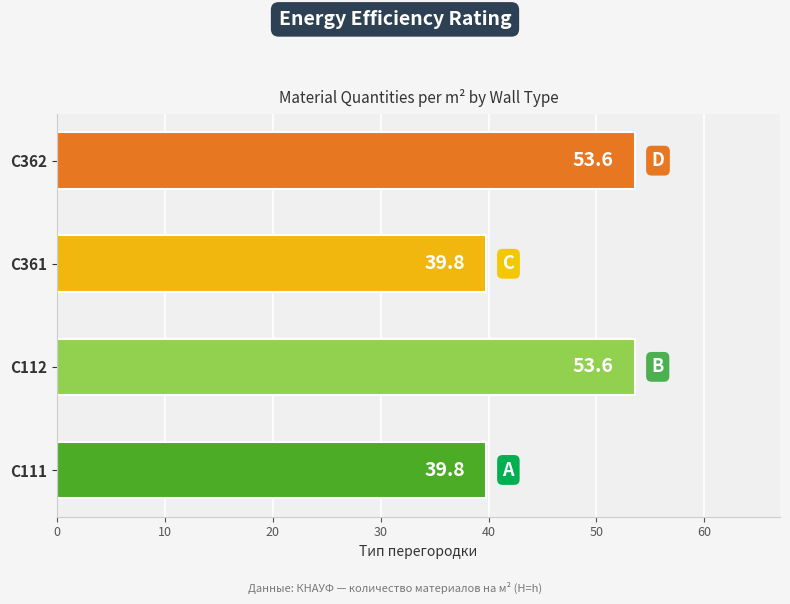

What is the greatest value displayed?

53.6